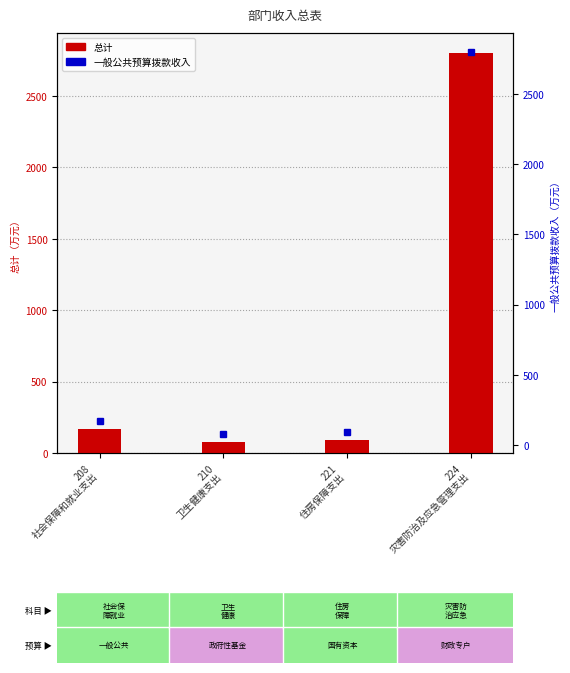

True or false: 一般公共预算拨款收入 has a value of 3741.4 at 224
灾害防治及应急管理支出.

False